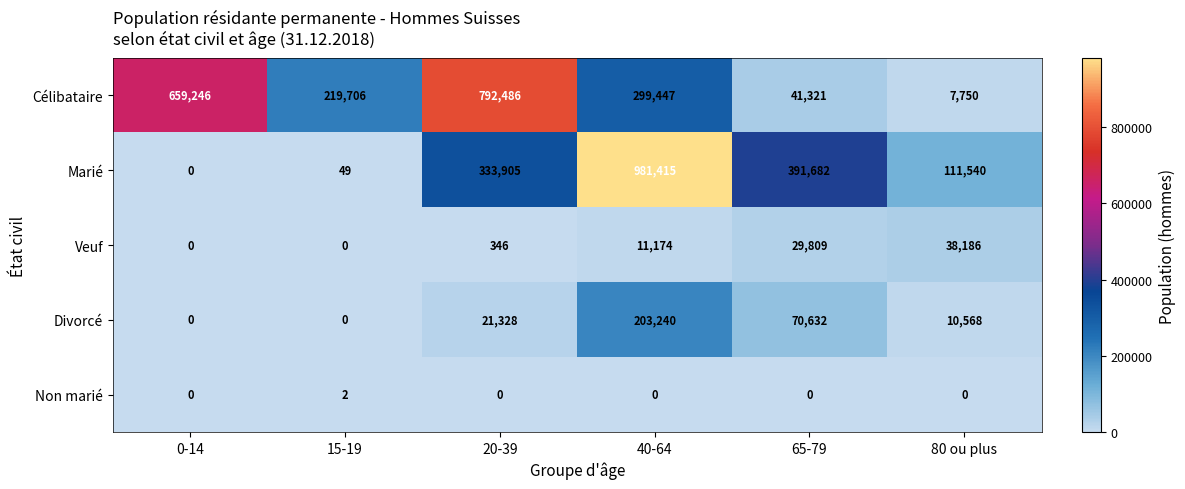

List the series in order of their peak value, highest first.

Marié, Célibataire, Divorcé, Veuf, Non marié